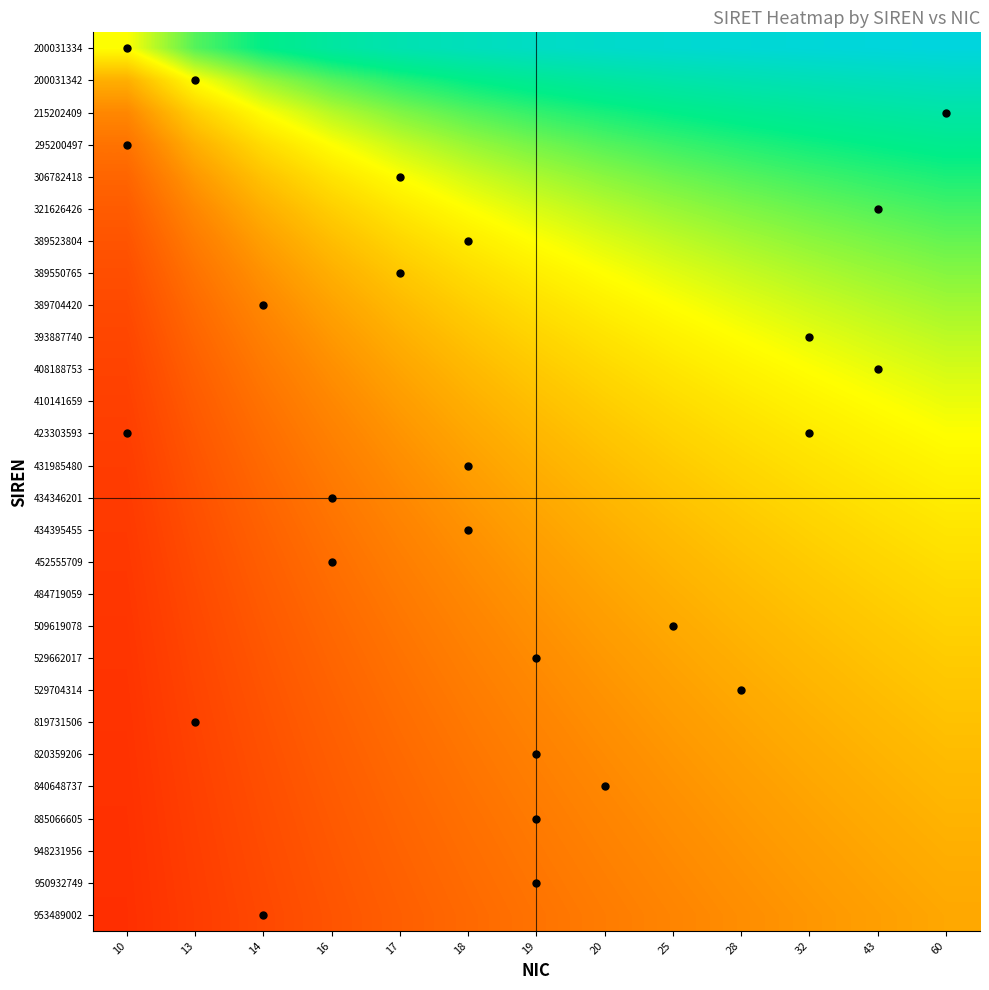

What is the spread (max minus min) of values at 19?

0.7